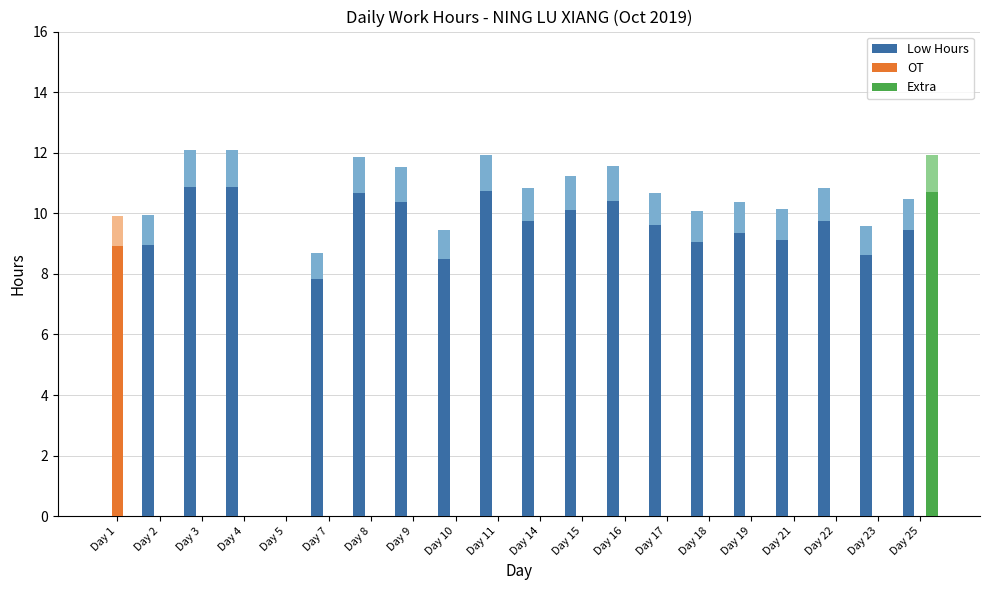

Count the number of data series in this chart.

3